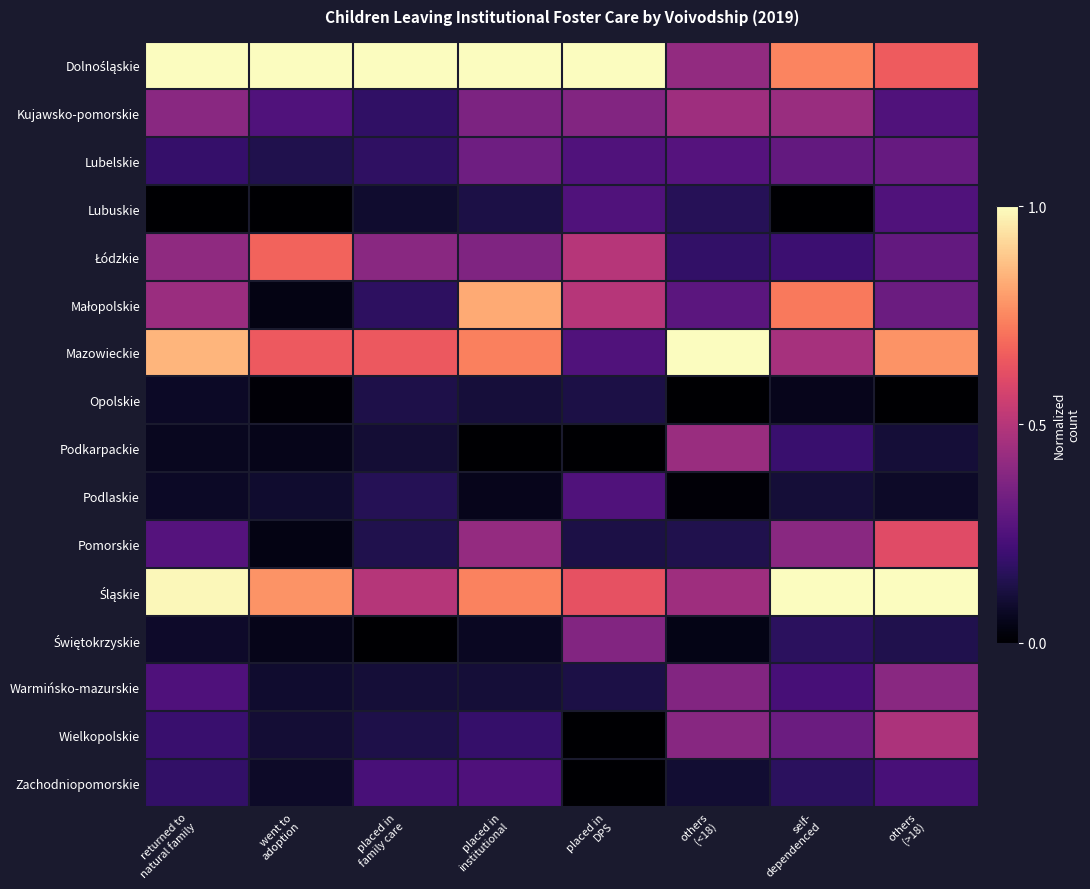

What is the total value across all series at self-
dependenced?

5.5